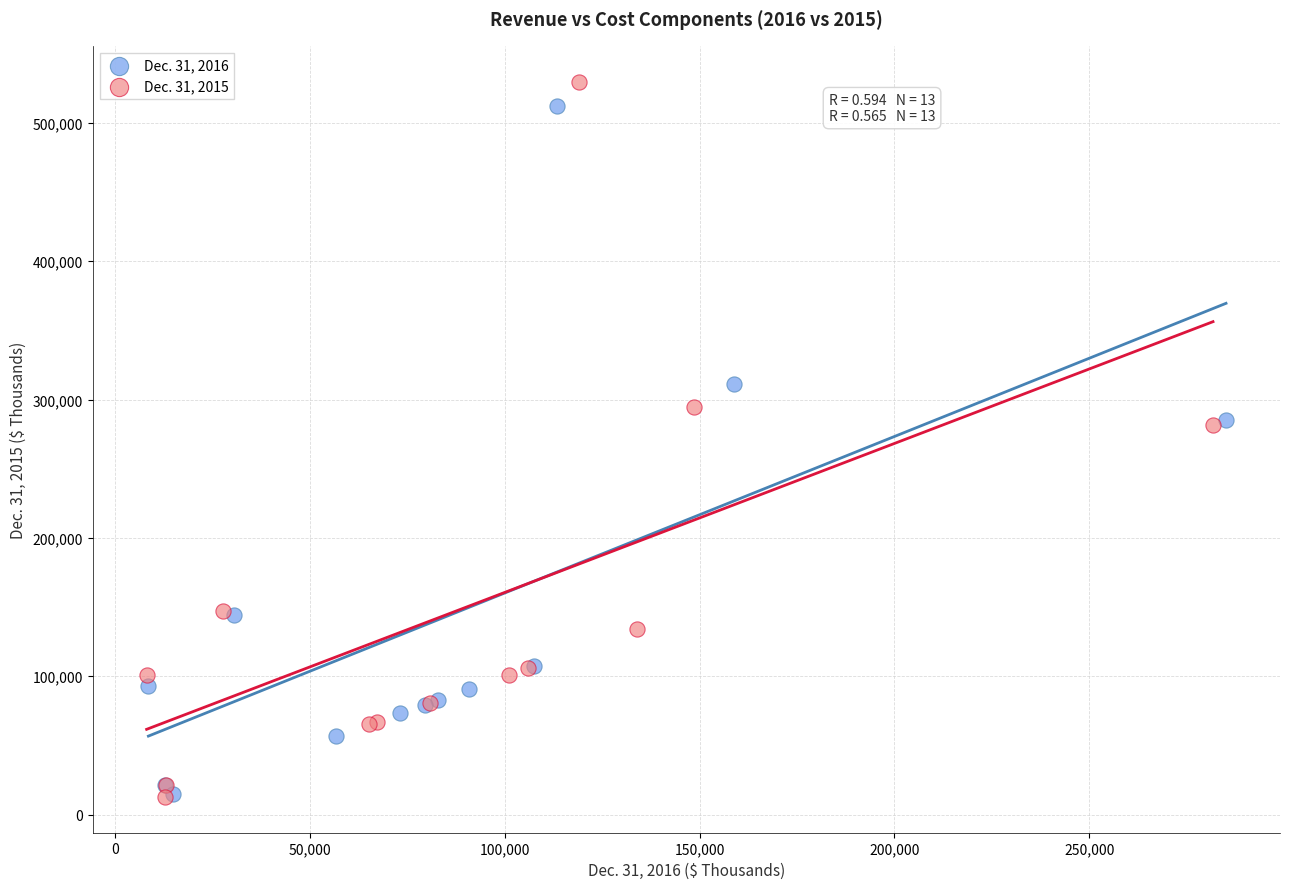

Which series has the widest spread of Y values?

Dec. 31, 2015